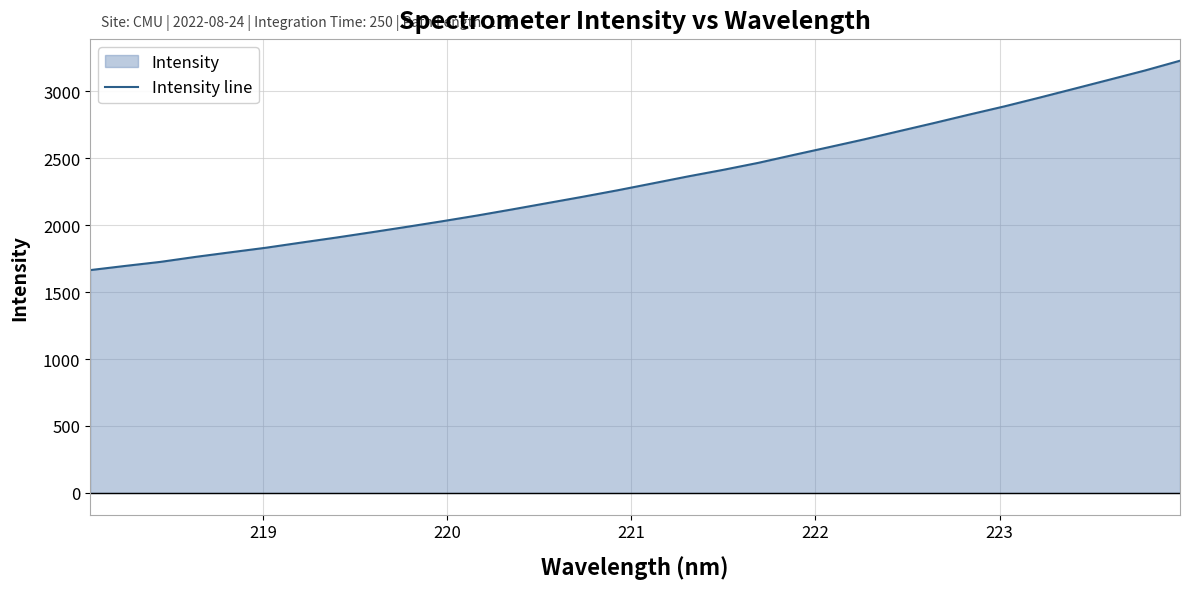

What is the difference between the maximum and minimum values?

1564.3